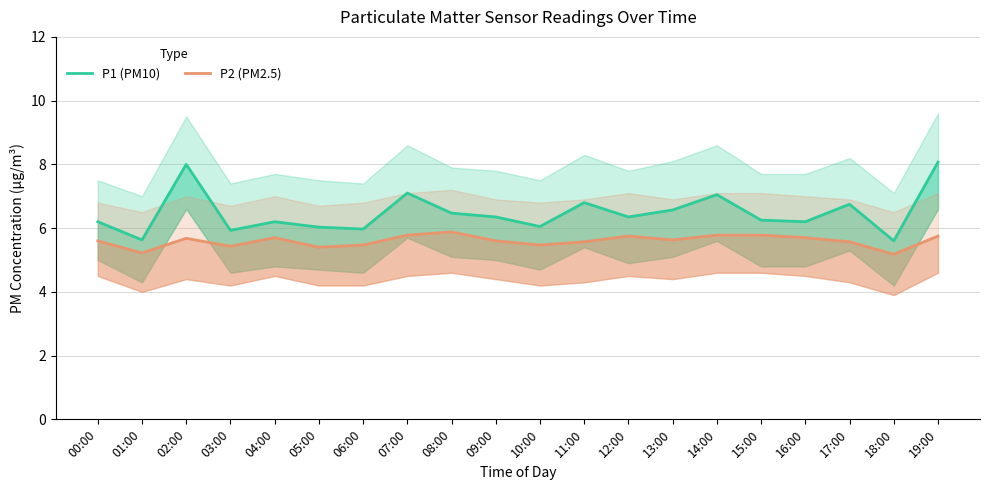

Which category has the highest value across all series?

19:00